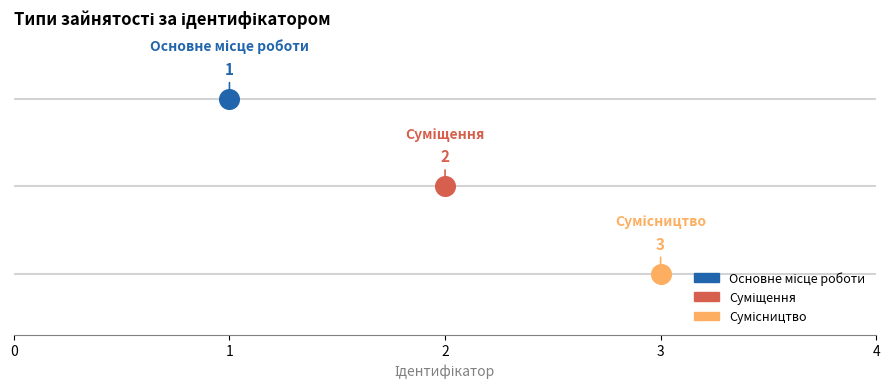

What is the ratio of the value at Суміщення to the value at Сумісництво?

0.7